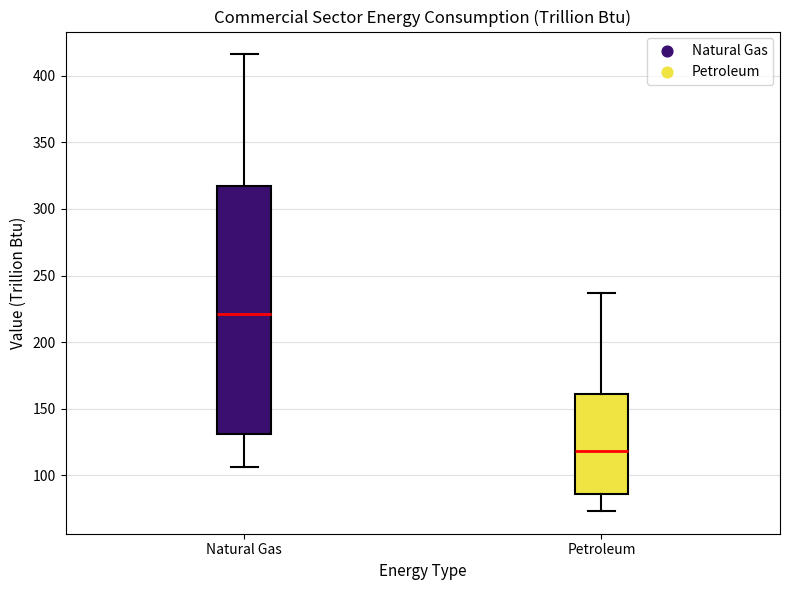

Where does the lower whisker of the box for Natural Gas end on the y-axis? The values are not printed on the chart, so give them approximately, as read against the axis.

105